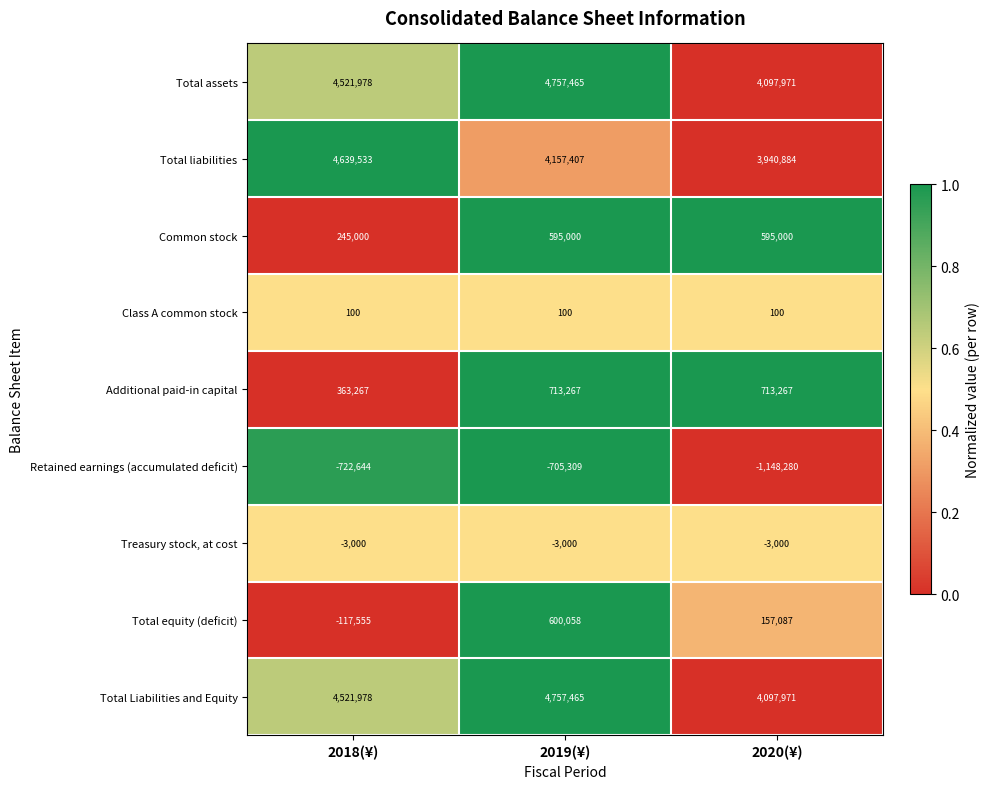

Reading left to right, extract all data points from this chart.

Total assets: 4521978	4757465	4097971
Total liabilities: 4639533	4157407	3940884
Common stock: 245000	595000	595000
Class A common stock: 100	100	100
Additional paid-in capital: 363267	713267	713267
Retained earnings (accumulated deficit): -722644	-705309	-1148280
Treasury stock, at cost: -3000	-3000	-3000
Total equity (deficit): -117555	600058	157087
Total Liabilities and Equity: 4521978	4757465	4097971